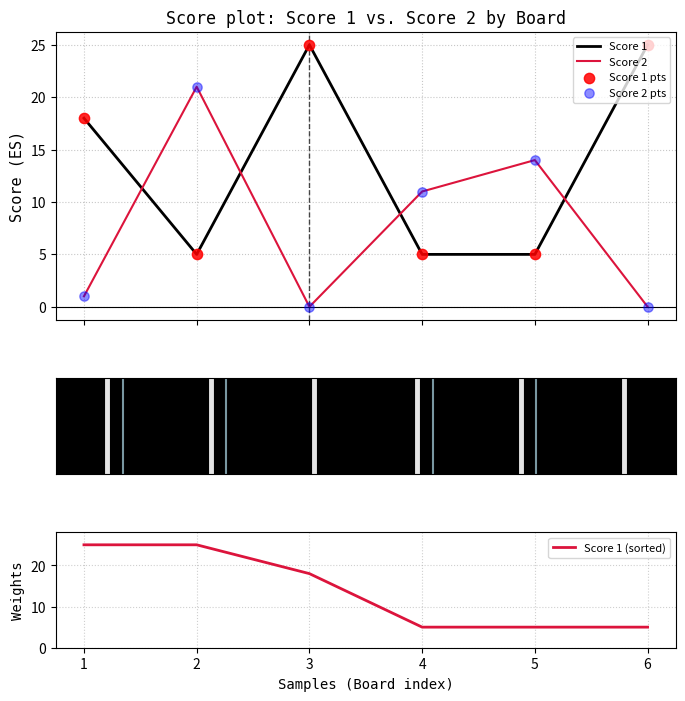

Which series reaches the maximum Y coordinate?

Score 1